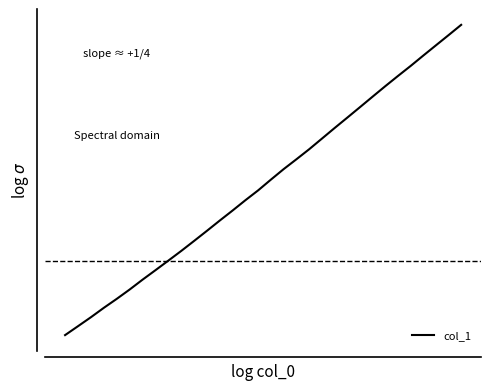

What is the difference between the maximum and minimum values?

0.3